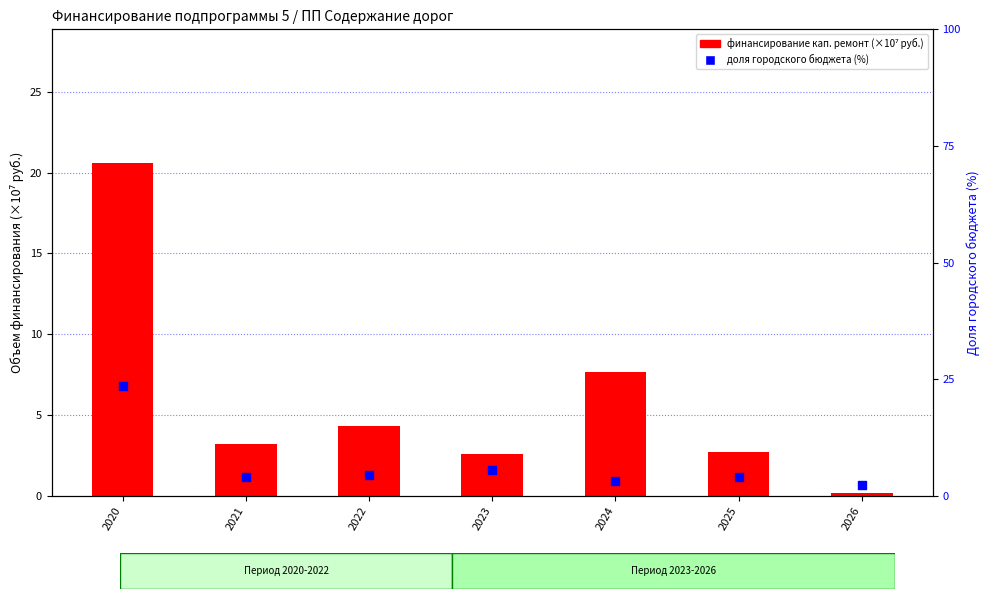

What is the total value across all series at 2025?

6.8